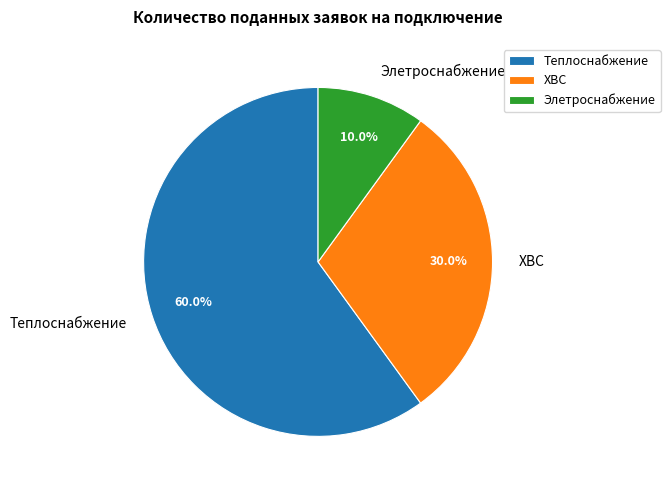

To the nearest percent, what is the difference between the largest and smallest slice percentages?

50%